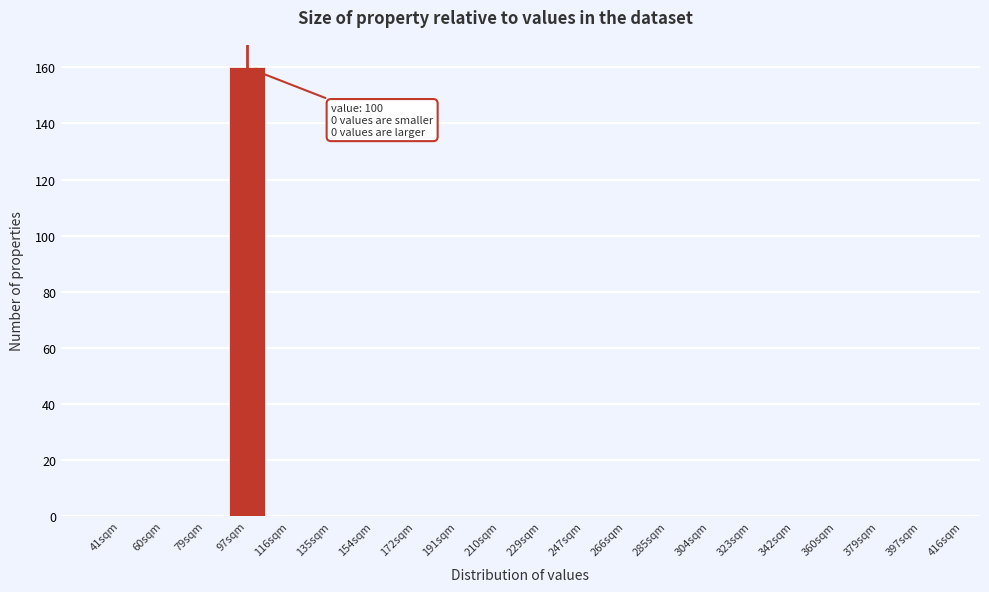

Reading right to left, what are all the values shown in this chart?

397sqm=0	379sqm=0	360sqm=0	342sqm=0	323sqm=0	304sqm=0	285sqm=0	266sqm=0	247sqm=0	229sqm=0	210sqm=0	191sqm=0	172sqm=0	154sqm=0	135sqm=0	116sqm=0	97sqm=160	79sqm=0	60sqm=0	41sqm=0